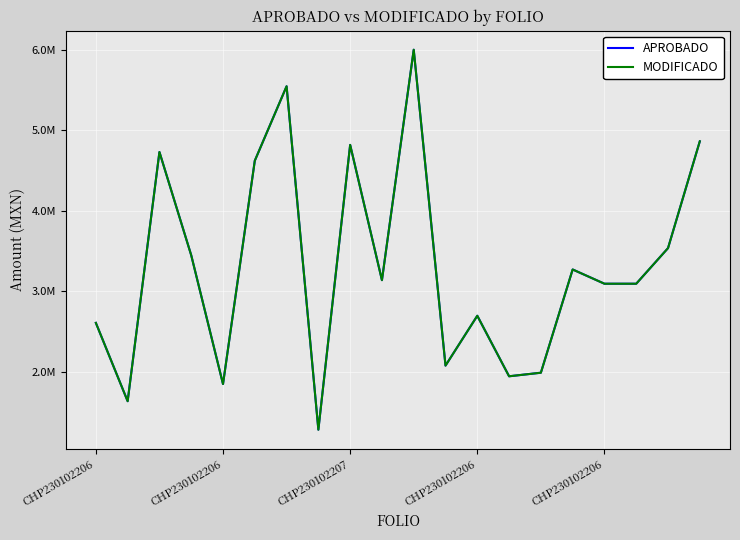

Is this an area chart (filled region under the line)?

No